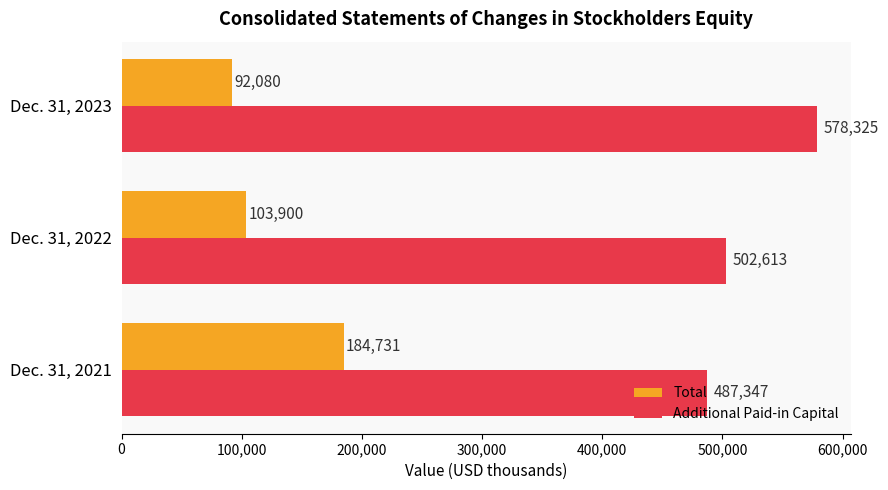

What is the approximate value of Total at Dec. 31, 2022, to the nearest 10?

103900